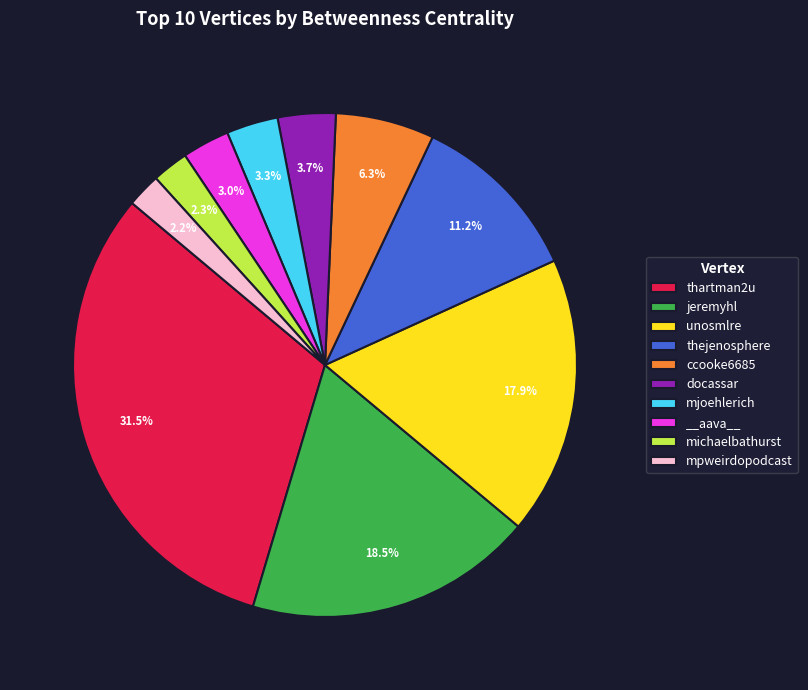

To the nearest percent, what percentage of the pie is unosmlre?

18%